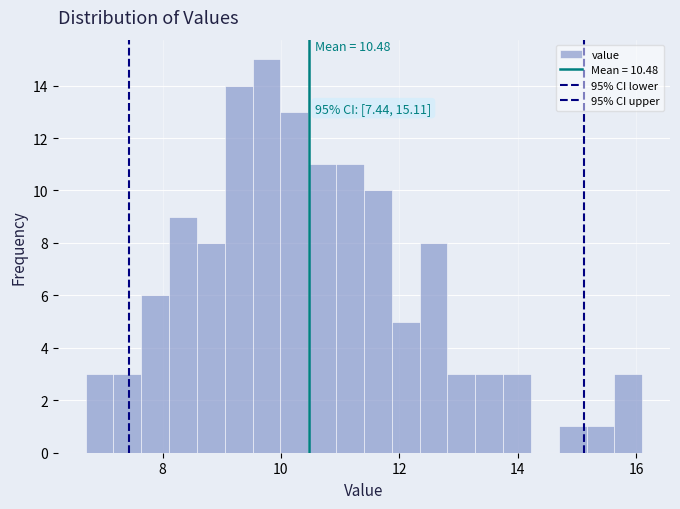

Read against the x-axis, roughly where is the centre of the tallest bar?

9.8